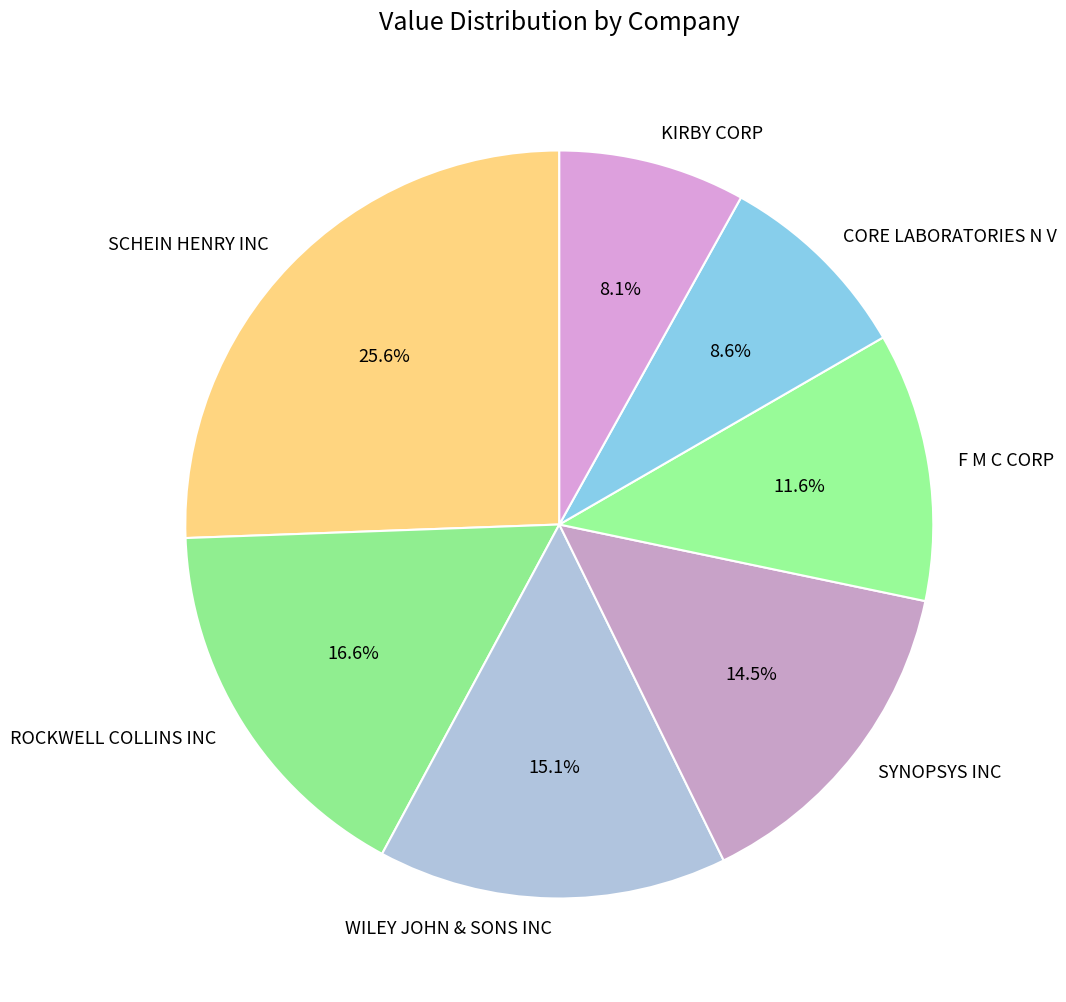

Which category has the smallest portion of the pie?

KIRBY CORP